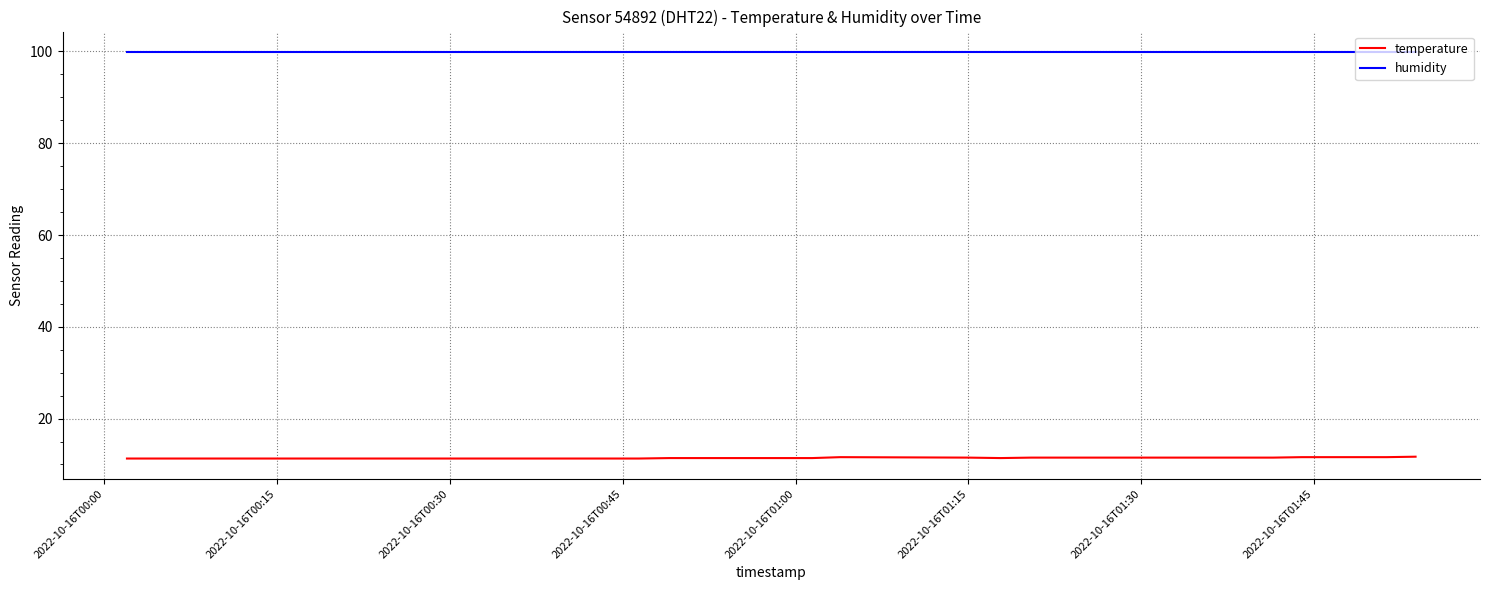

Which series has the widest spread of values?

temperature